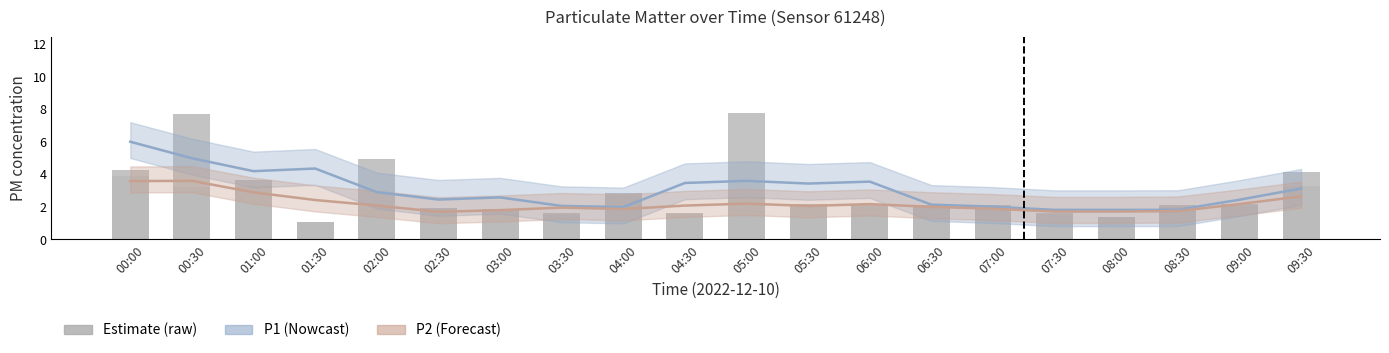

Reading left to right, list all the values displayed in this chart.

P1 raw: 4.3	7.7	3.7	1.1	4.9	1.9	1.9	1.6	2.8	1.6	7.8	2.1	2.2	2.1	2.1	1.6	1.4	2.1	2.1	4.1
P2 raw: 3.9	3.2	3.3	1.1	2.0	1.9	1.8	1.5	2.6	1.6	2.6	2.0	2.1	2.0	1.9	1.6	1.4	2.0	2.0	3.3